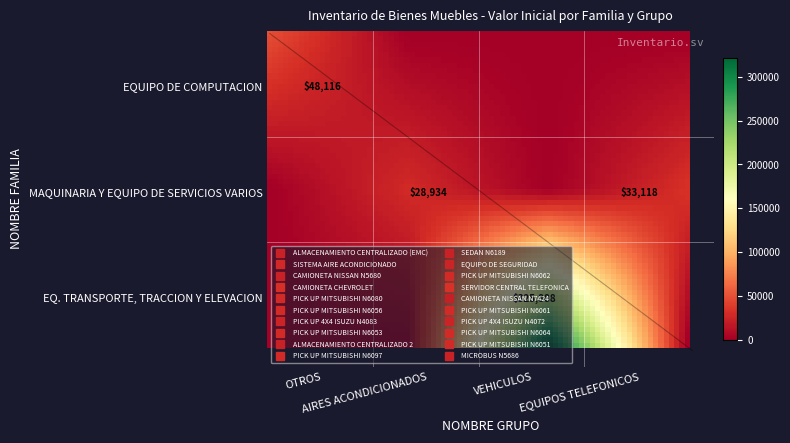

What is the difference between the highest and lowest values at MAQUINARIA Y EQUIPO DE SERVICIOS VARIOS?

28934.0